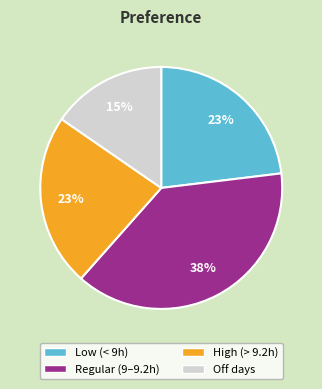

Does any single category account for the majority?

No